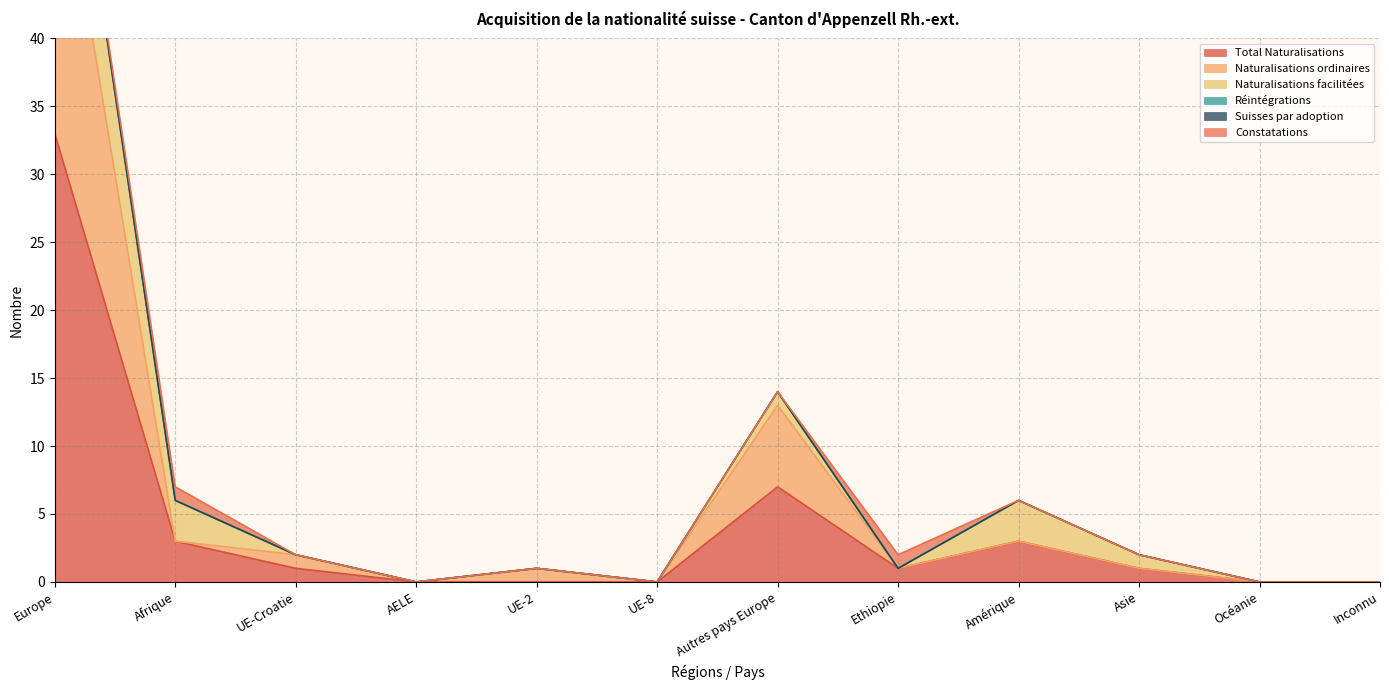

At which label is Total Naturalisations closest to 16?

Autres pays Europe